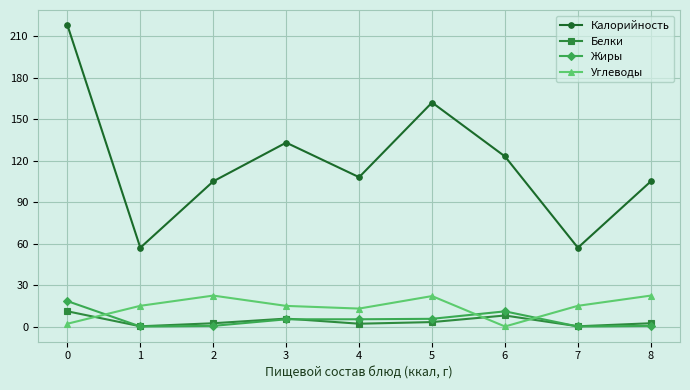

The value of Углеводы at 7 is 15.0. True or false?

True